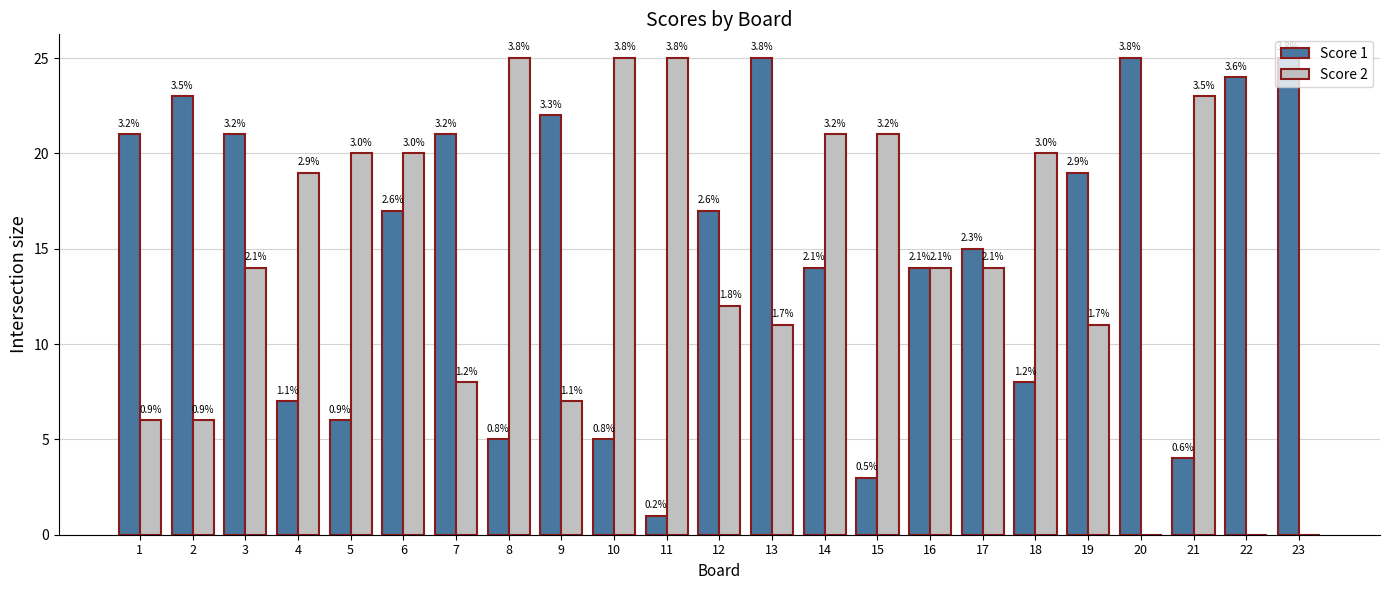

Reading left to right, extract all data points from this chart.

Score 1: 21	23	21	7	6	17	21	5	22	5	1	17	25	14	3	14	15	8	19	25	4	24	25
Score 2: 6	6	14	19	20	20	8	25	7	25	25	12	11	21	21	14	14	20	11	0	23	0	0